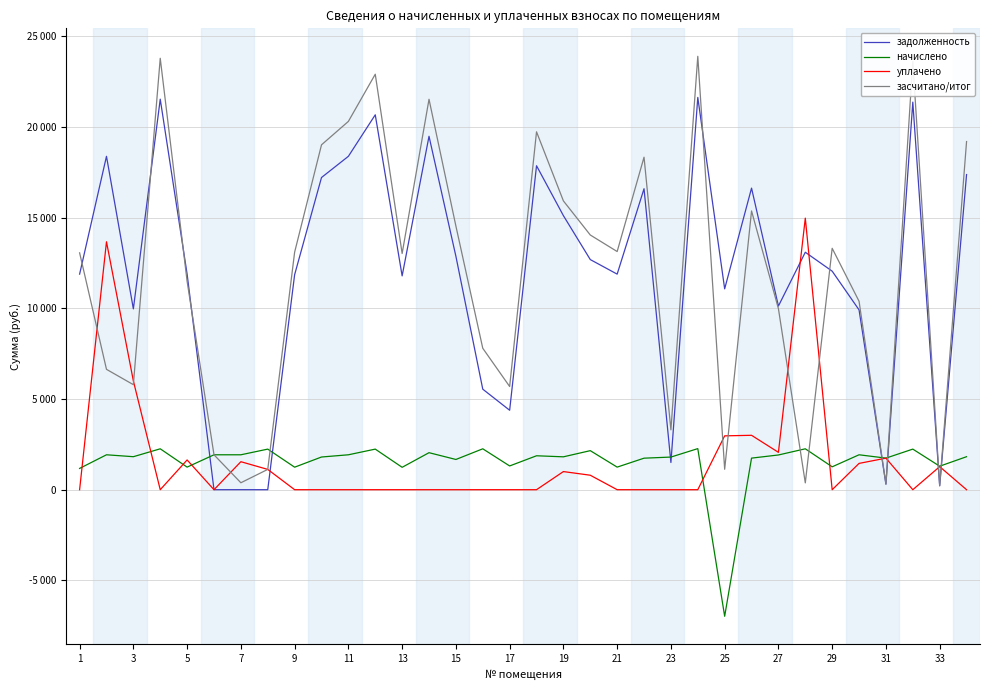

Which series has the largest total across all categories?

задолженность